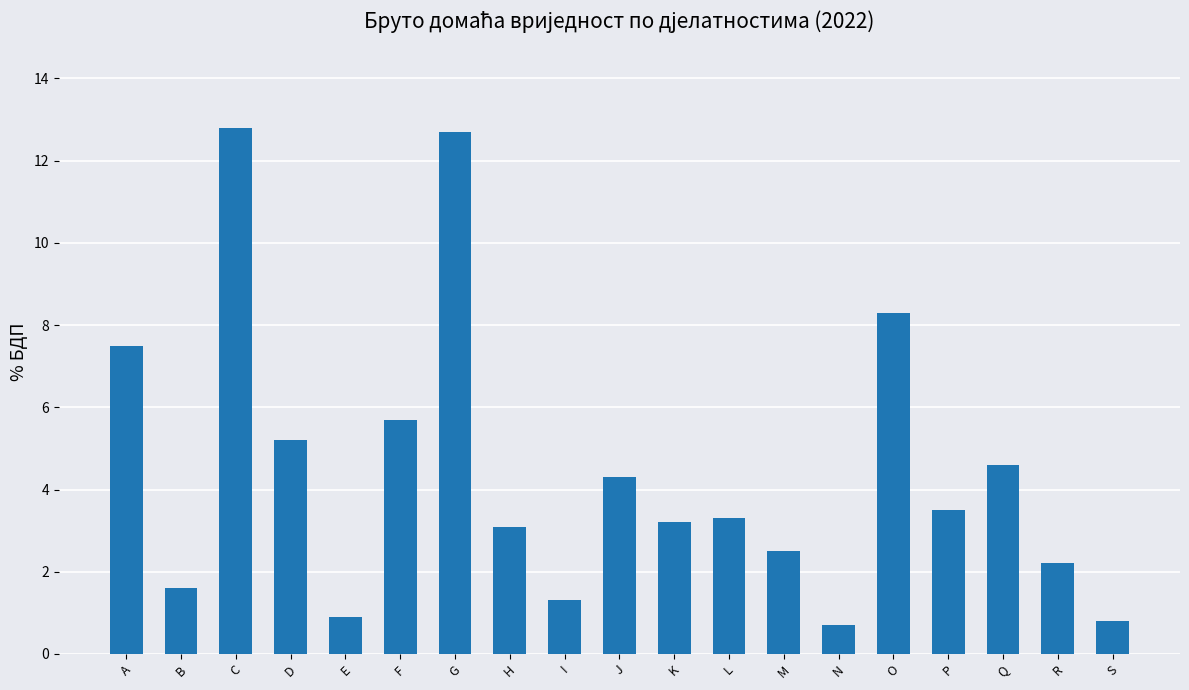

The value at E is 0.9. True or false?

True